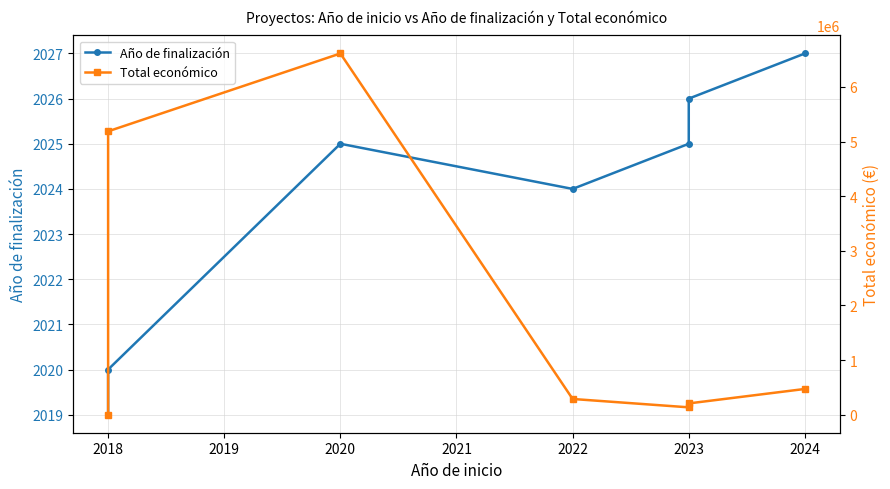

Reading right to left, extract all data points from this chart.

Año de finalización: 2027	2026	2025	2024	2025	2020	2019
Total económico: 470675	206008	134112	287260	6612227	5187255	0